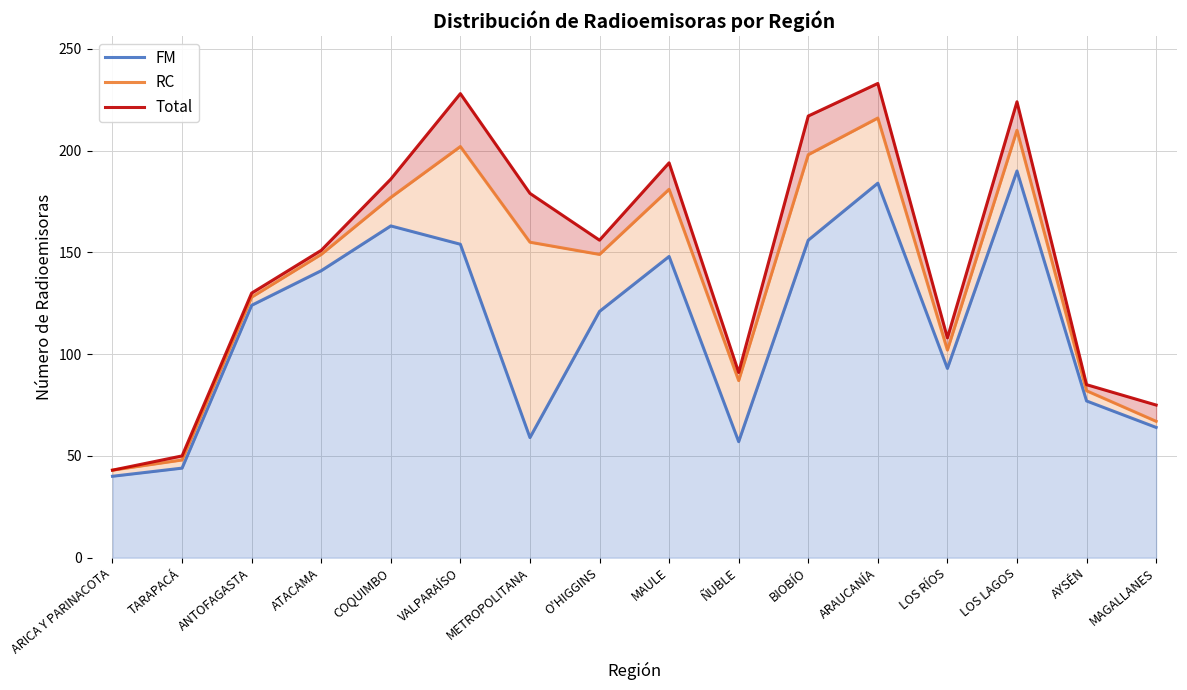

Which has a higher value, VALPARAÍSO or TARAPACÁ?

VALPARAÍSO